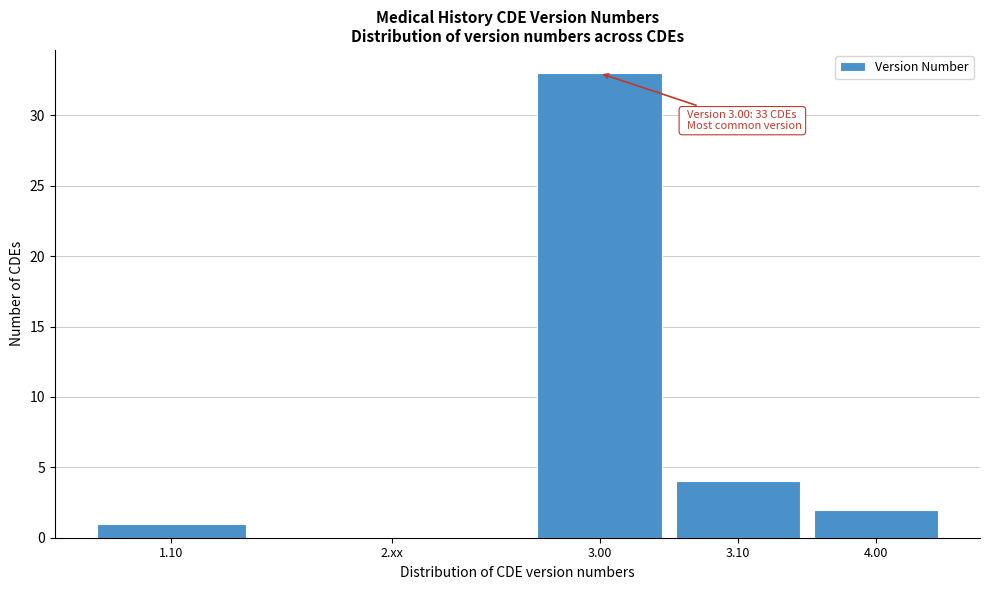

Reading left to right, list all the values displayed in this chart.

1.10=1	2.xx=0	3.00=33	3.10=4	4.00=2